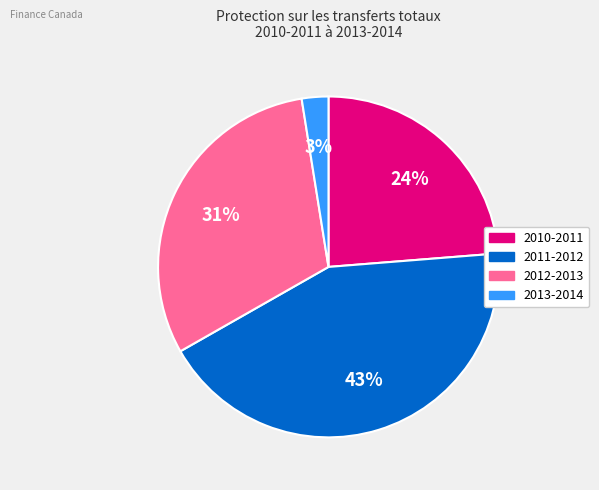

Combined, do 2013-2014 and 2011-2012 account for over 50%?

No